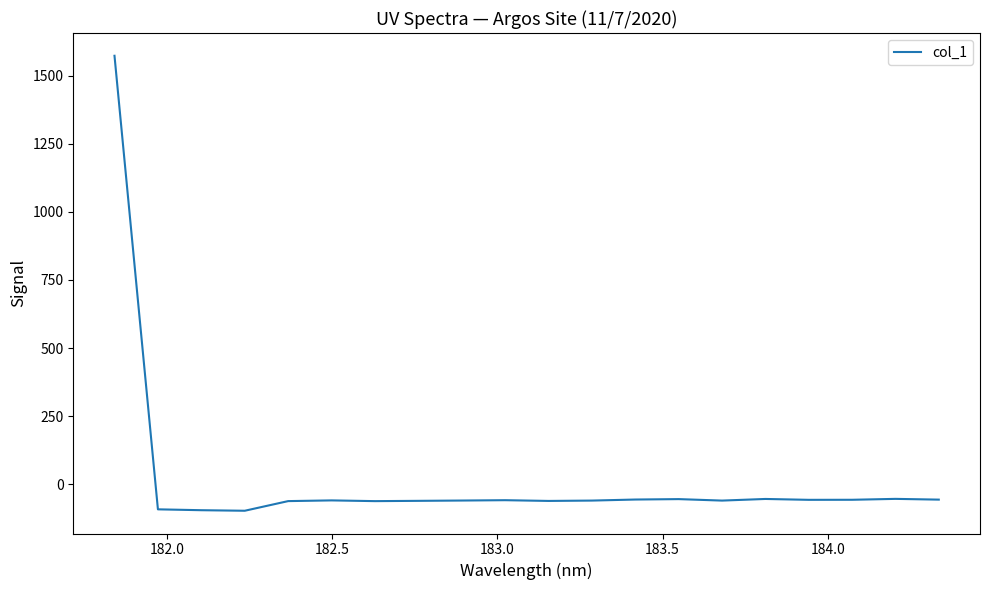

What is the smallest value displayed?

-96.8